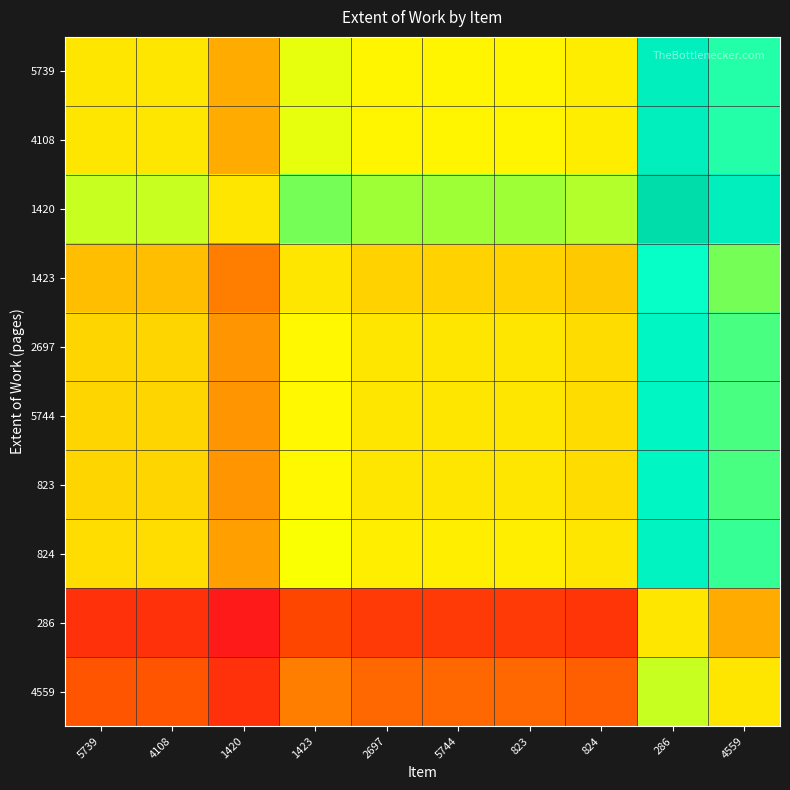

Count the number of categories in the chart.

10